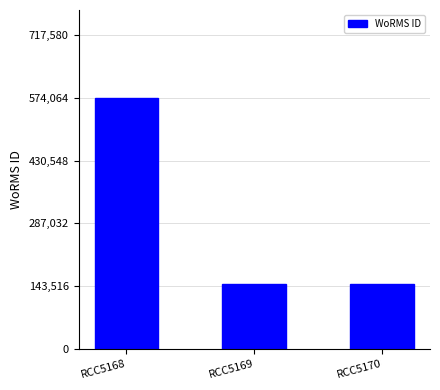

The value at RCC5170 is 66278. True or false?

False